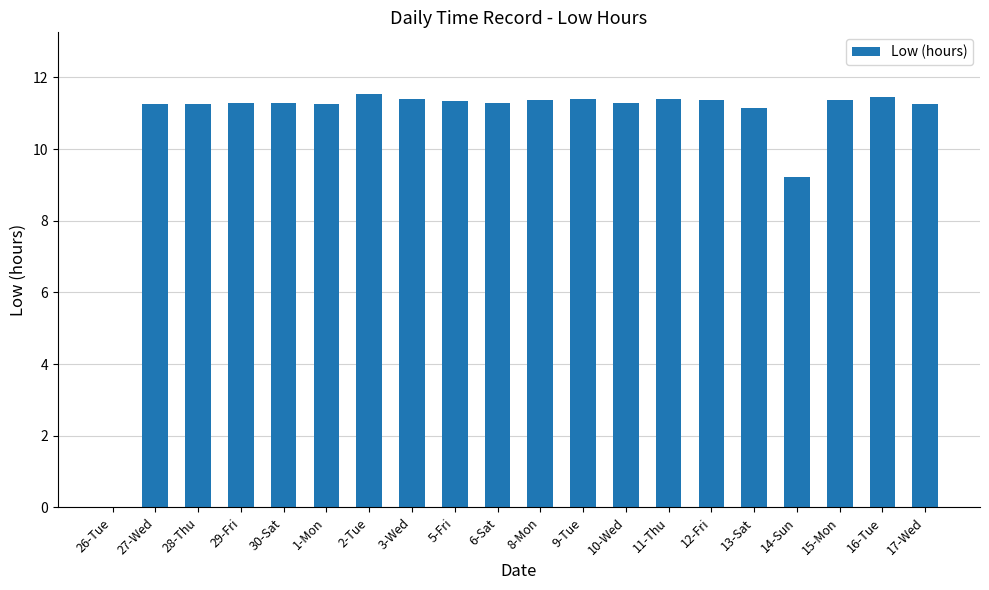

How many values exceed 11?

18